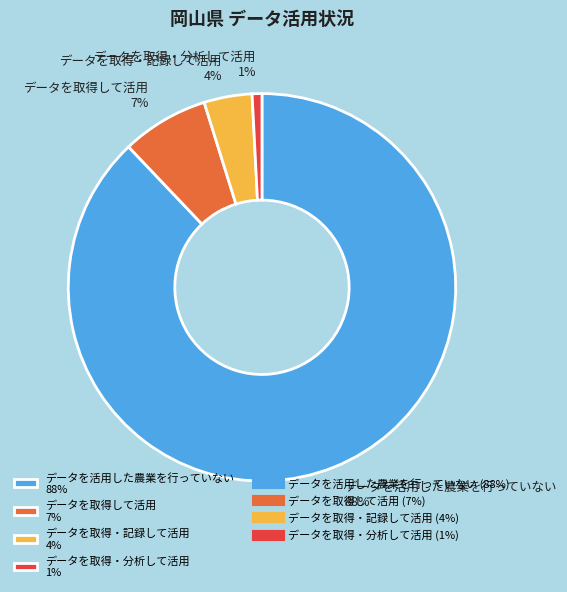

To the nearest percent, what is the difference between the largest and smallest slice percentages?

87%